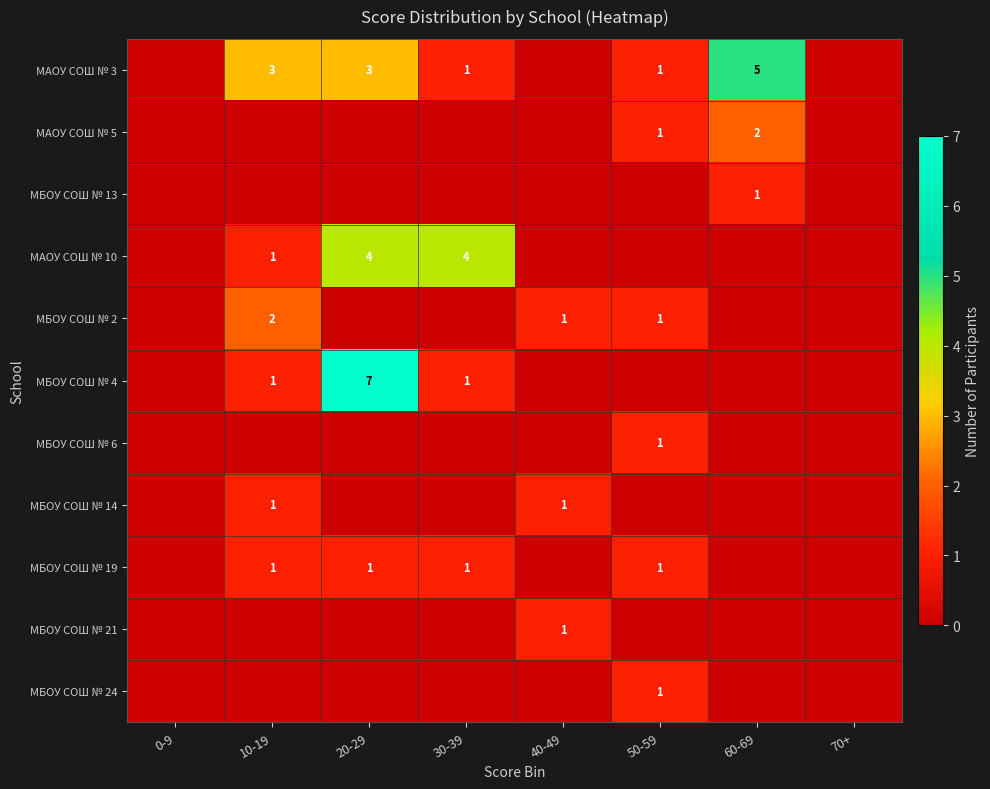

How many series are shown in this chart?

11